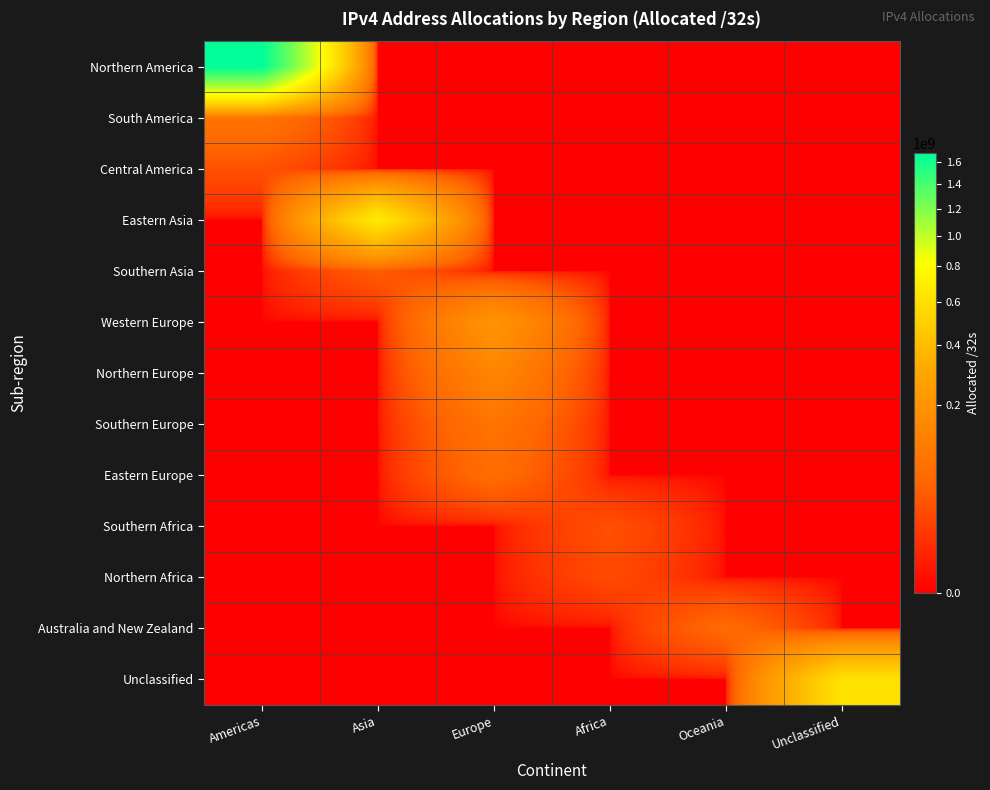

Which series has the largest range (max minus min)?

Northern America